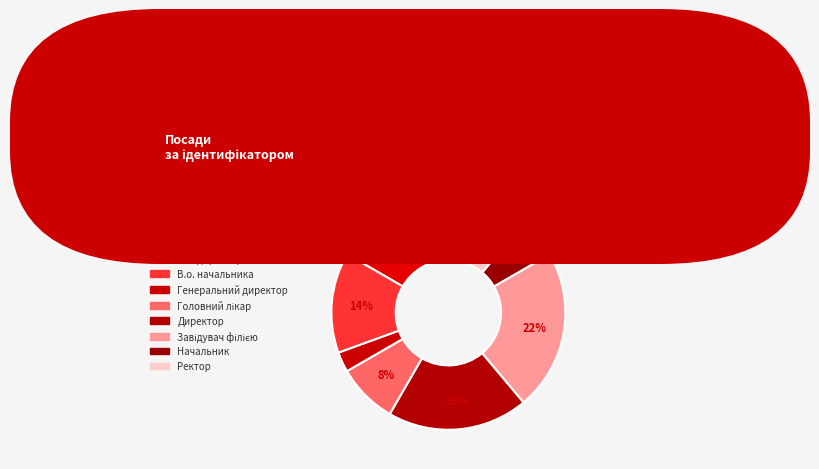

Does Завідувач філією account for over 50% of the chart?

No